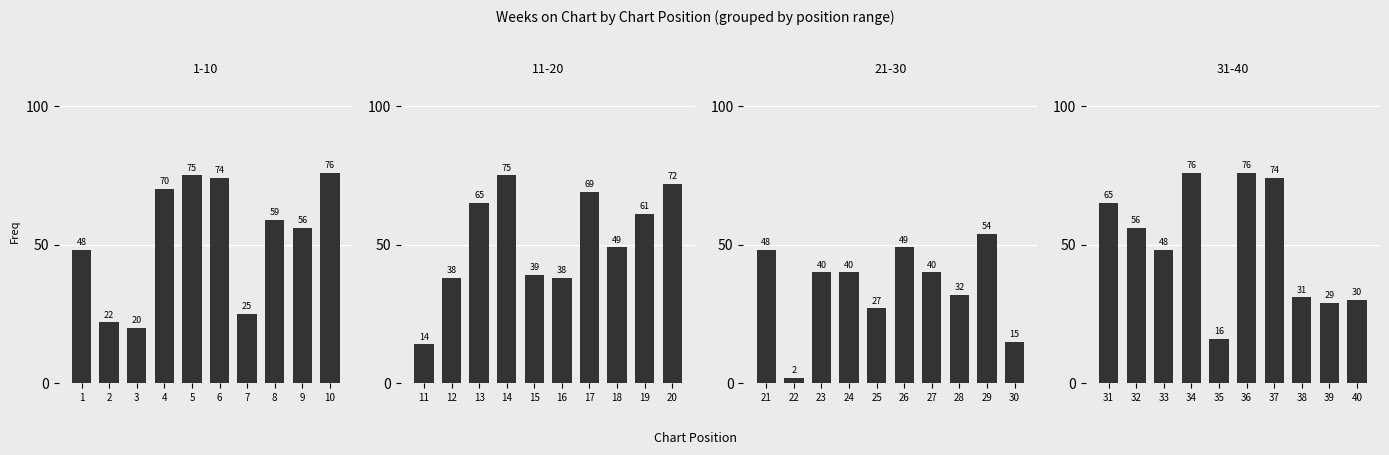

How many bars are there in total?

40